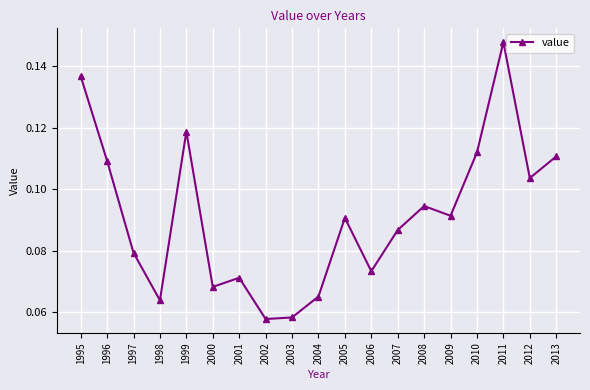

Which has a higher value, 2007 or 1999?

1999